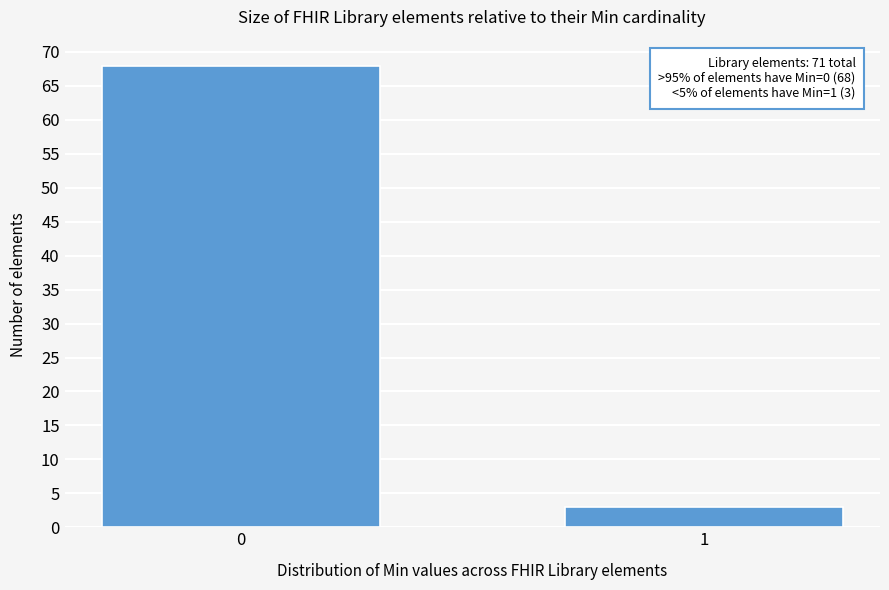

Reading left to right, list all the values displayed in this chart.

68	3